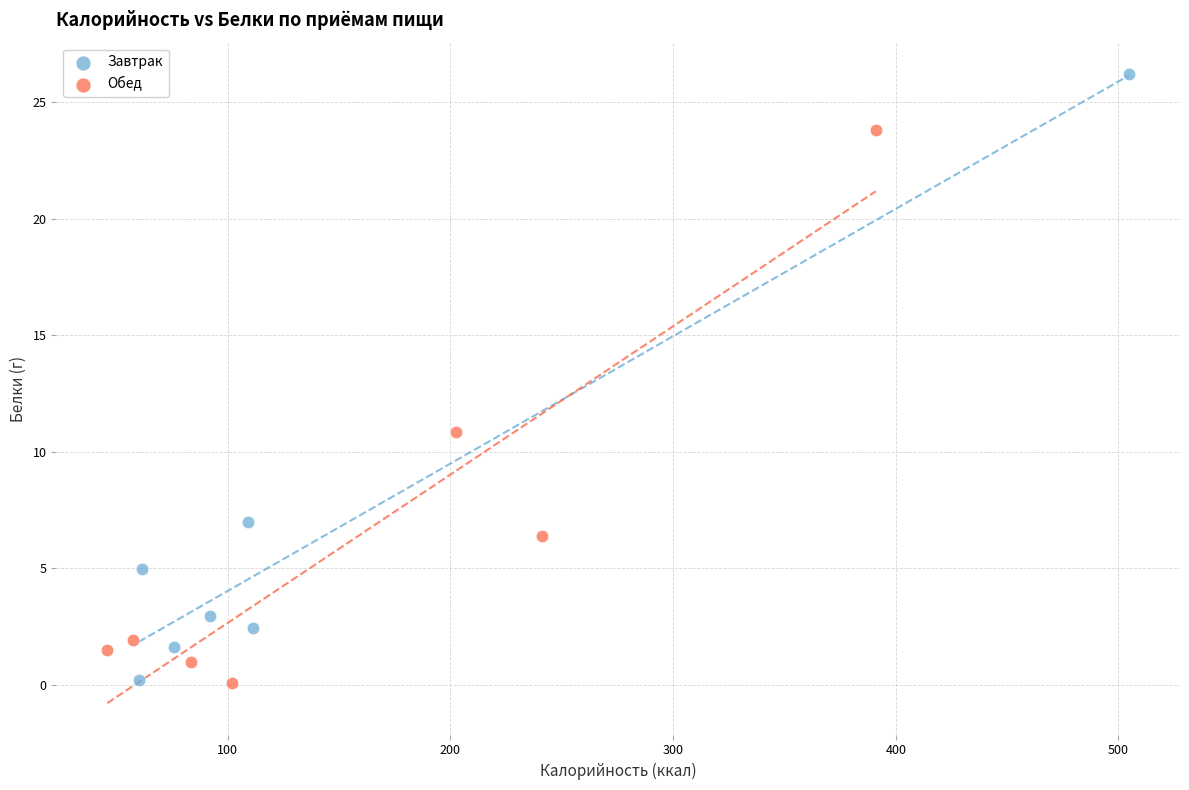

Which series reaches the maximum Y coordinate?

Завтрак